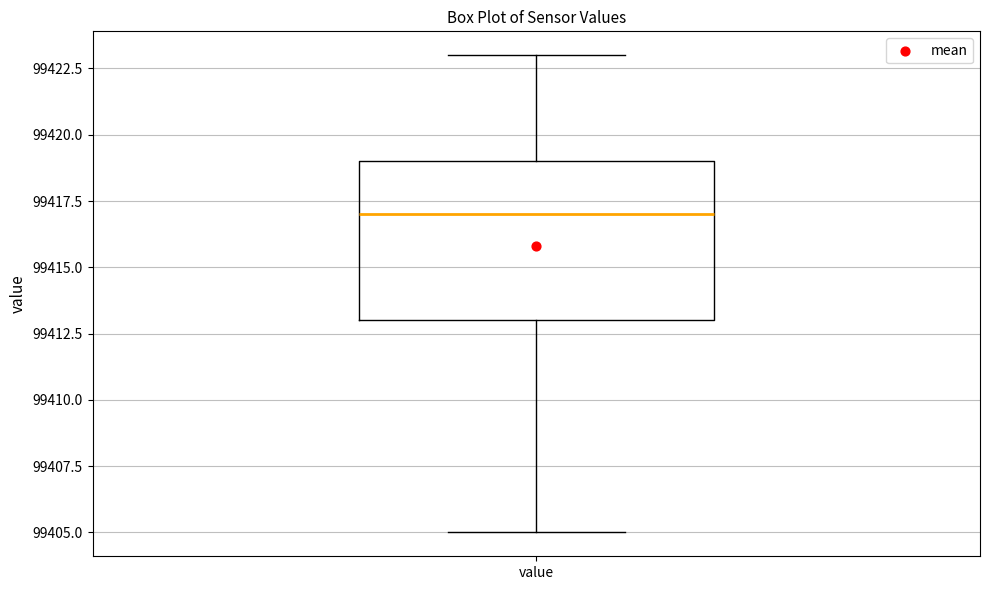

Transcribe this box plot: give where the median line is, the range the box spans, and where the two whiskers end, as read against the y-axis. The values are not printed on the chart, so give them approximately, as read against the axis.

median 99417, box 99413 to 99419, whiskers 99405 to 99423